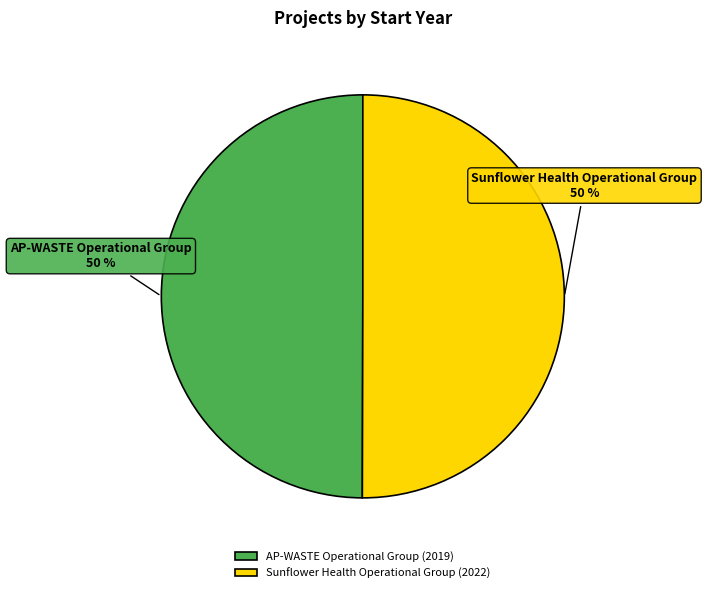

To the nearest percent, what percentage of the pie is AP-WASTE Operational Group?

50%